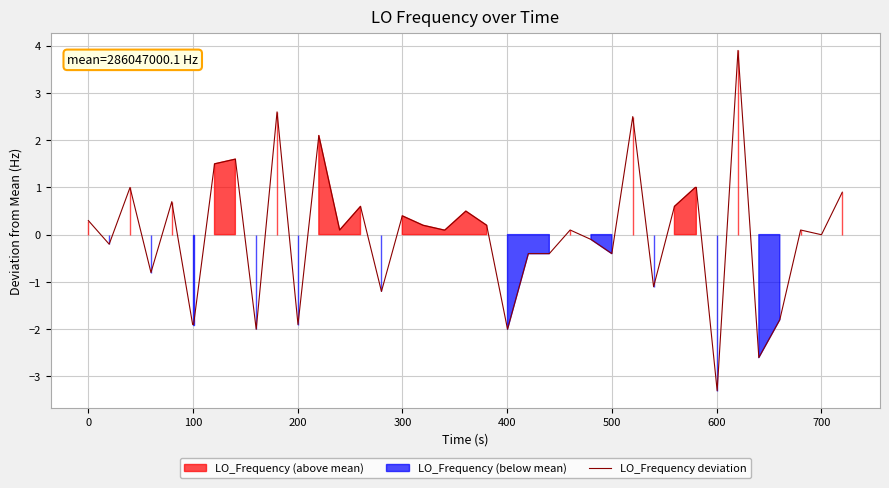

What is the maximum value for LO_Frequency deviation?

3.9